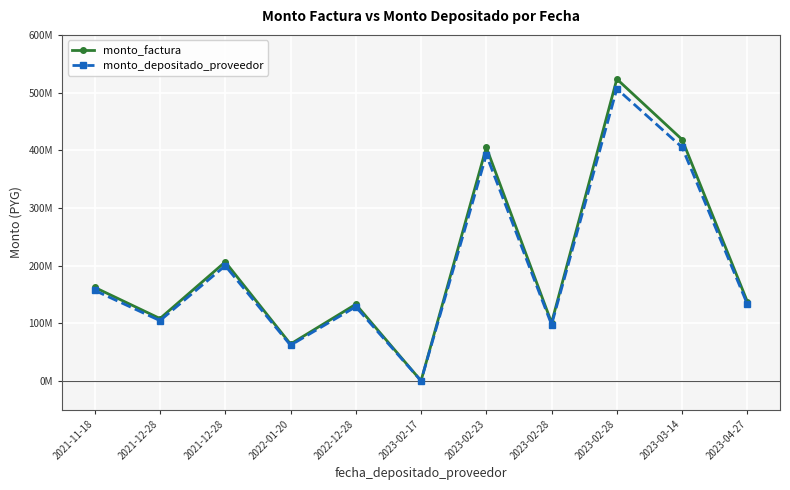

What is the smallest value displayed?

26900